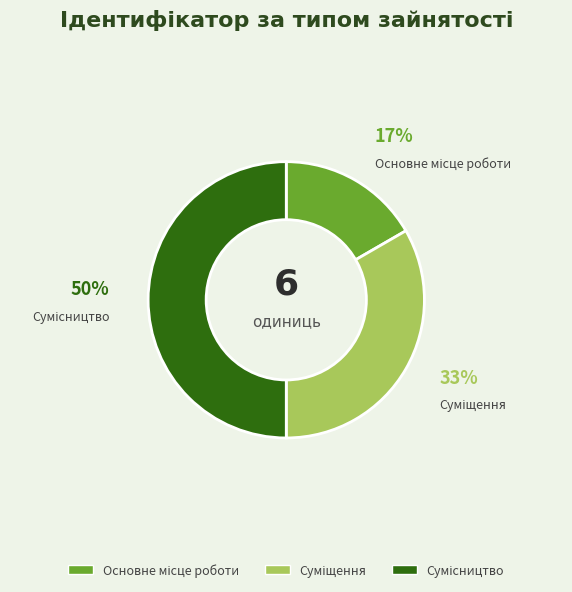

To the nearest percent, what is the difference between the largest and smallest slice percentages?

33%